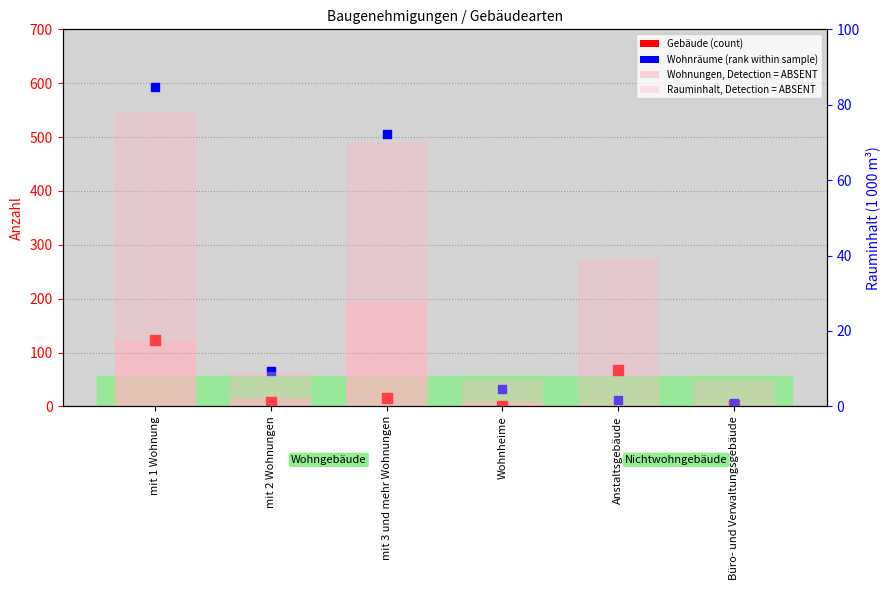

At which category is the sum across all series the highest?

mit 1 Wohnung